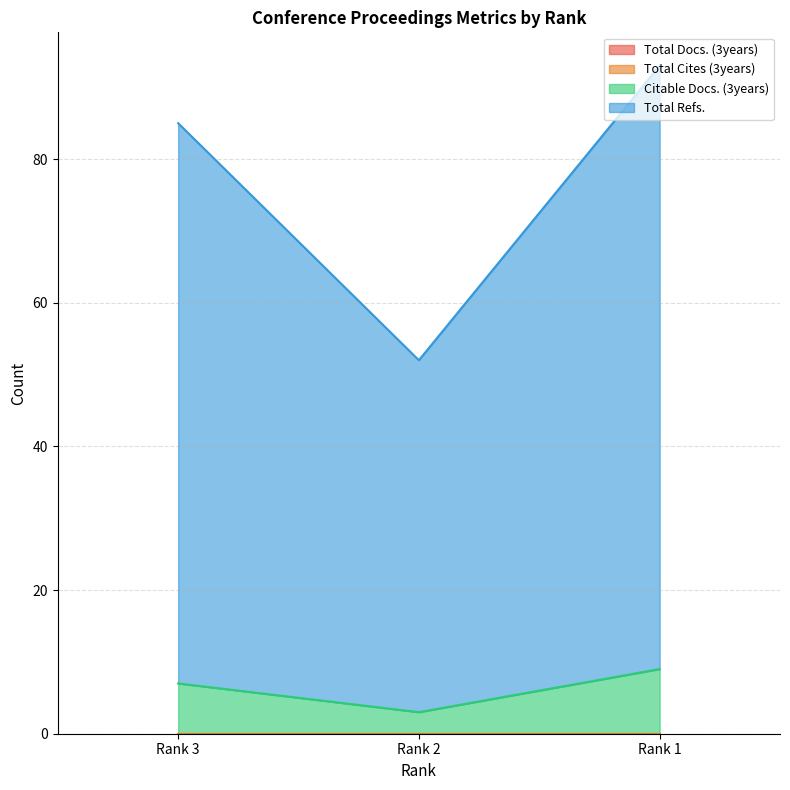

The value of Total Refs. at Rank 1 is 93. True or false?

True